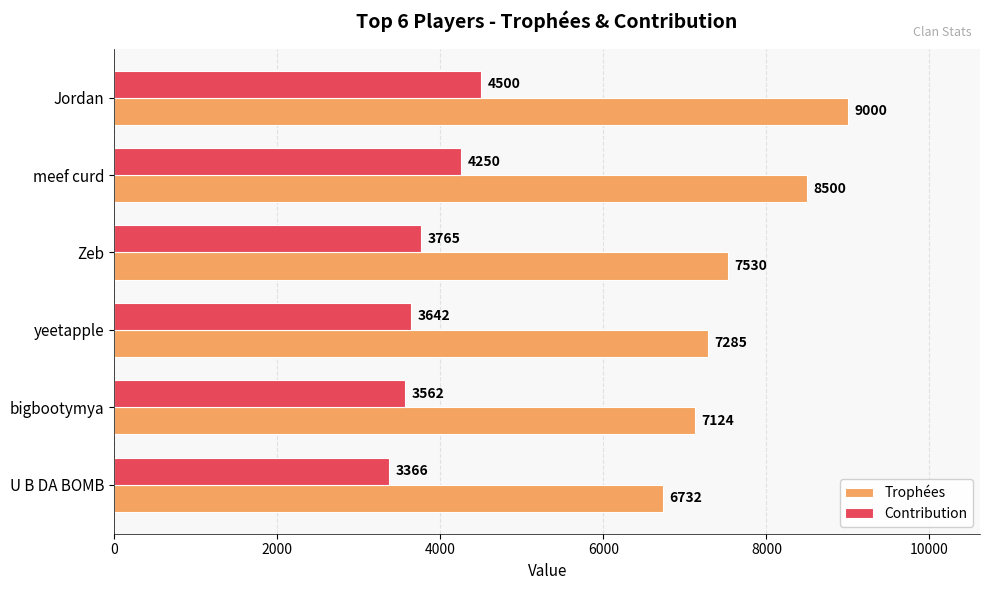

What are all the series names shown in the legend?

Trophées, Contribution